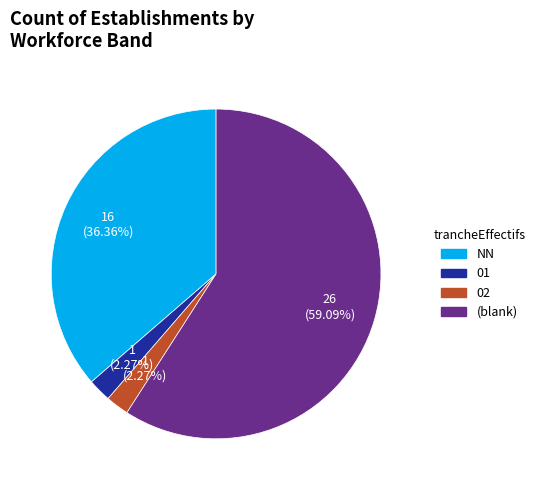

Which category has the biggest portion of the pie?

(blank)